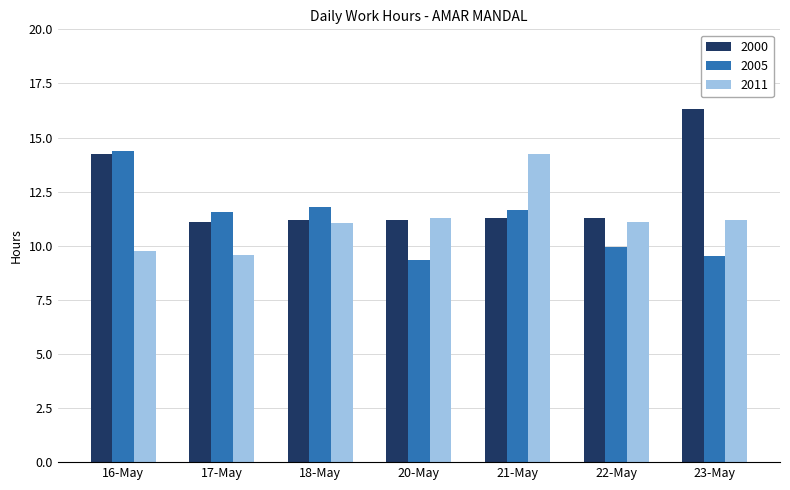

How many groups of bars are there?

7